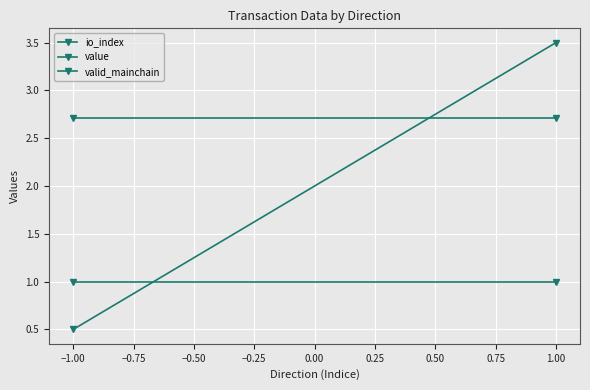

What is the value of the value point at the 2nd from the left?

2.7